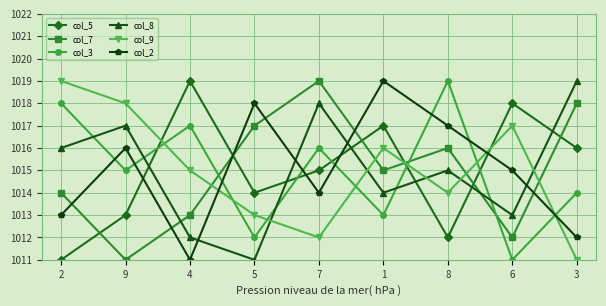

Is it true that col_8 equals 569 at 5?

False